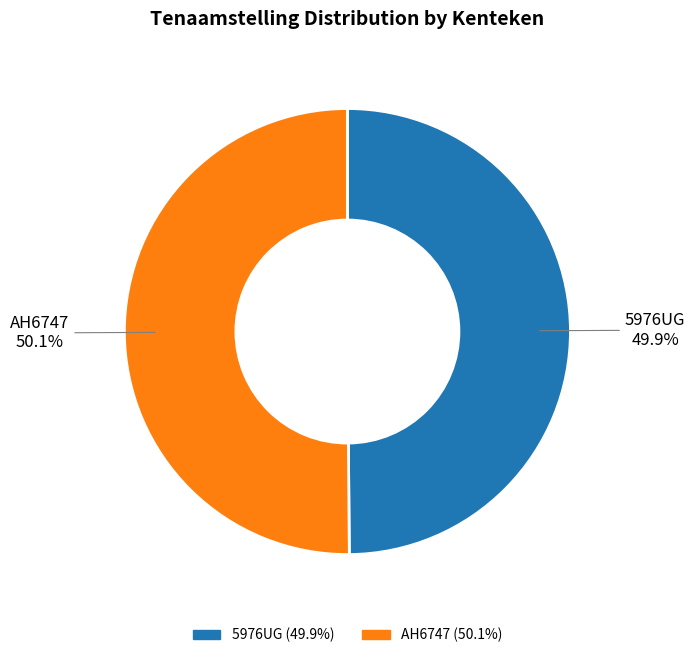

Approximately how many times larger is the value at AH6747 compared to 5976UG?

1.0